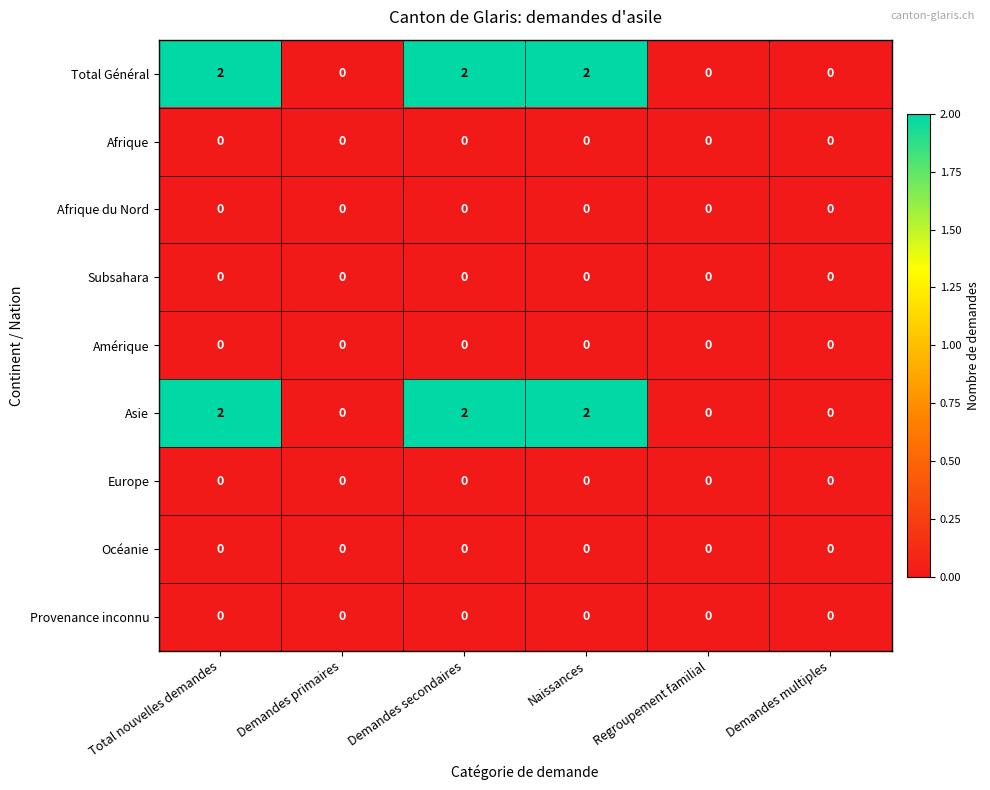

At how many categories does at least one series exceed 1?

3